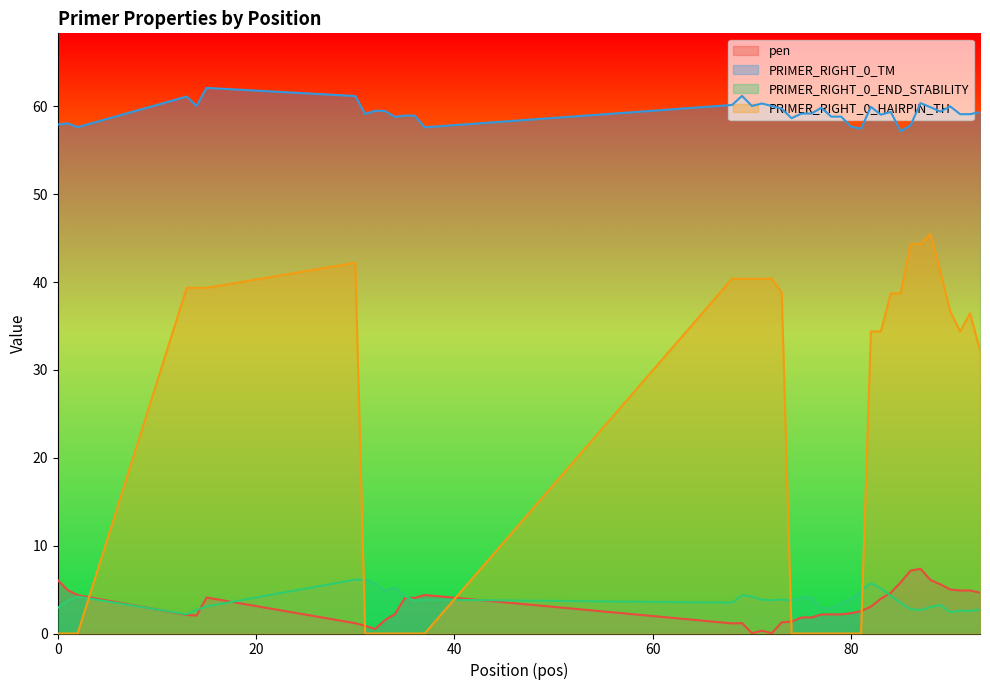

The pen series shows 2.1 at 13. True or false?

True